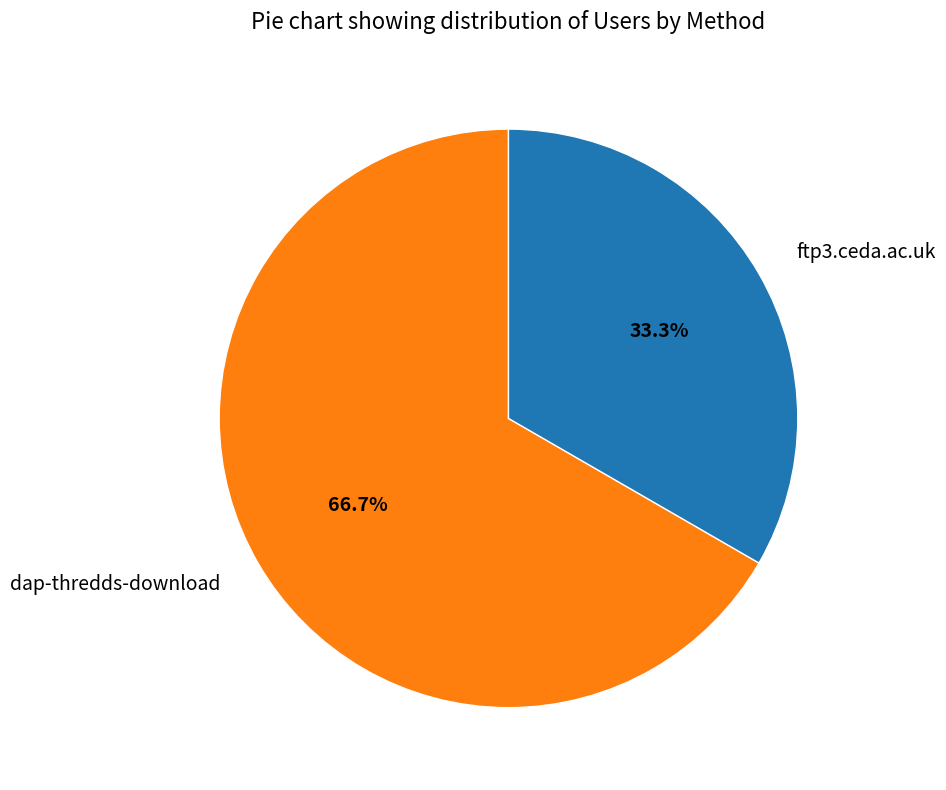

To the nearest percent, what is the combined percentage of ftp3.ceda.ac.uk and dap-thredds-download?

100%